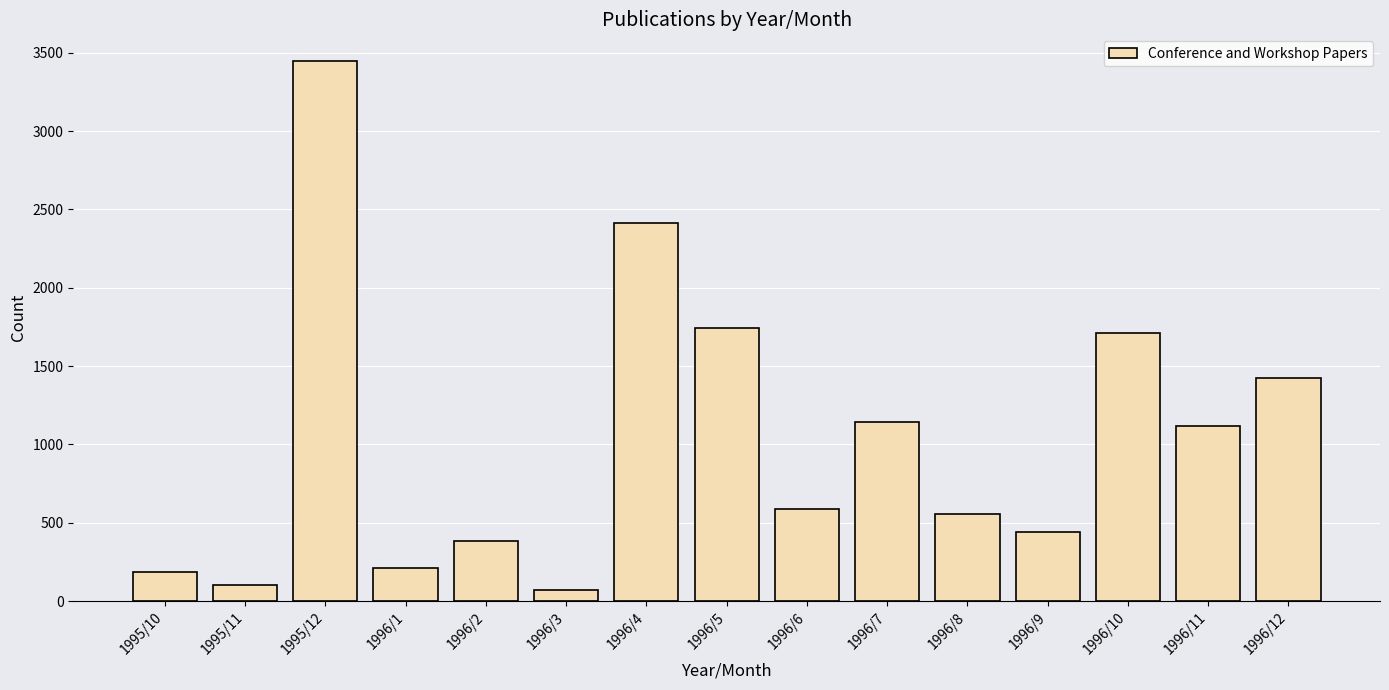

What position from the left is 1996/5?

8